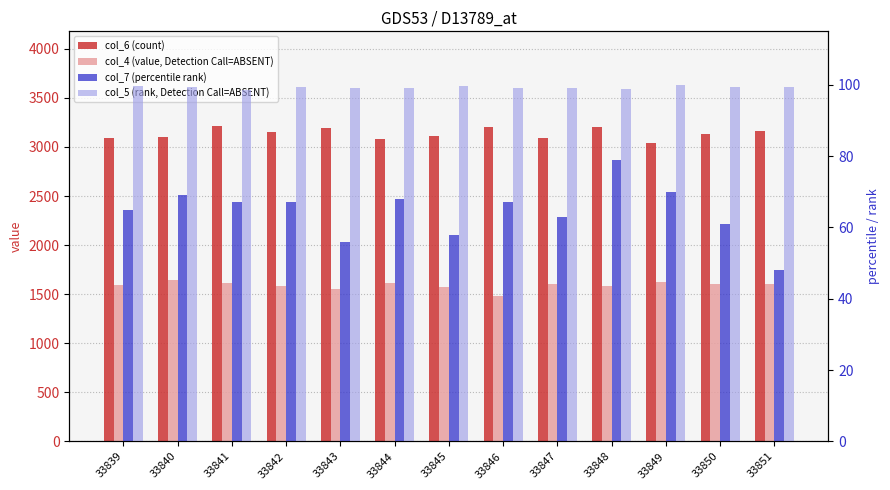

Between 33839 and 33843, which is larger?

33843